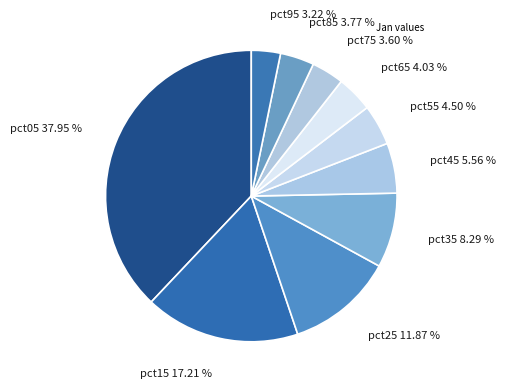

Count the number of slices in the pie.

10